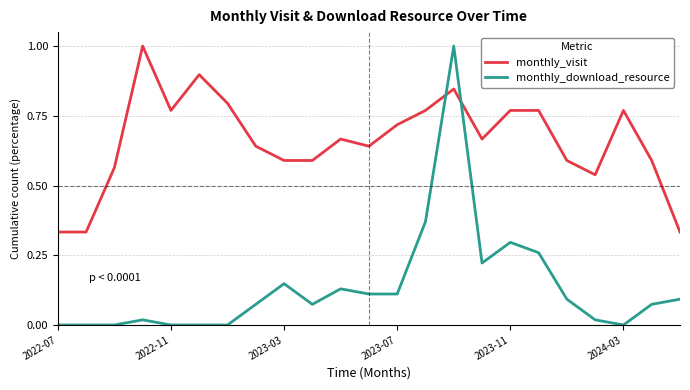

How many times do monthly_visit and monthly_download_resource cross each other?

2